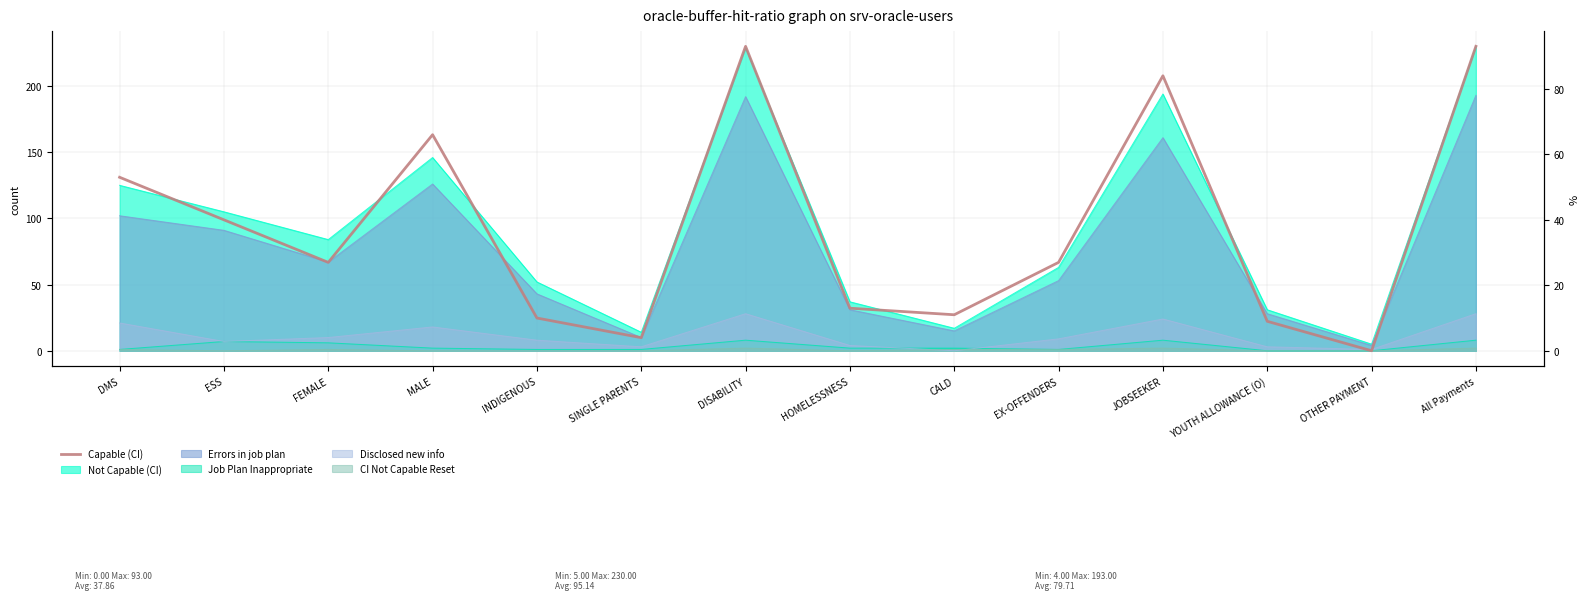

How many values are above zero?

13